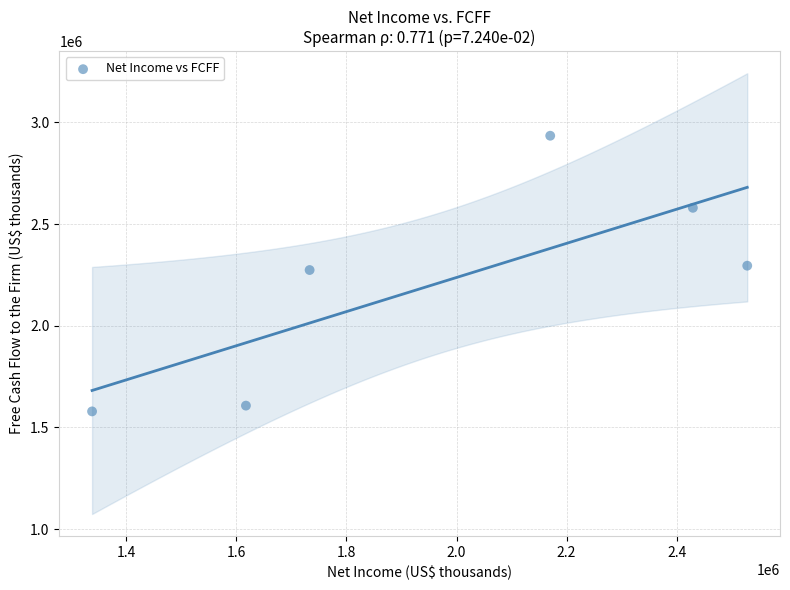

What is the range of Y values (max minus min)?

1355186